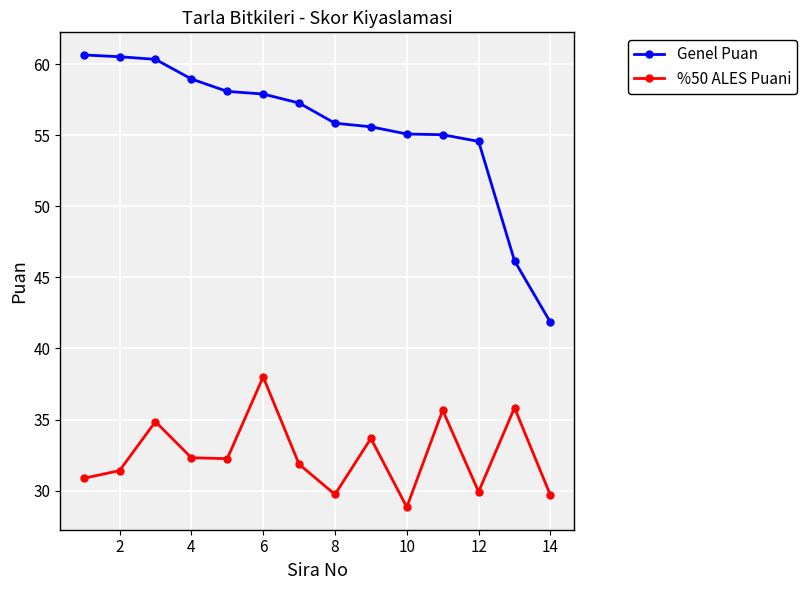

True or false: %50 ALES Puani has more than 0 interior local peaks.

True